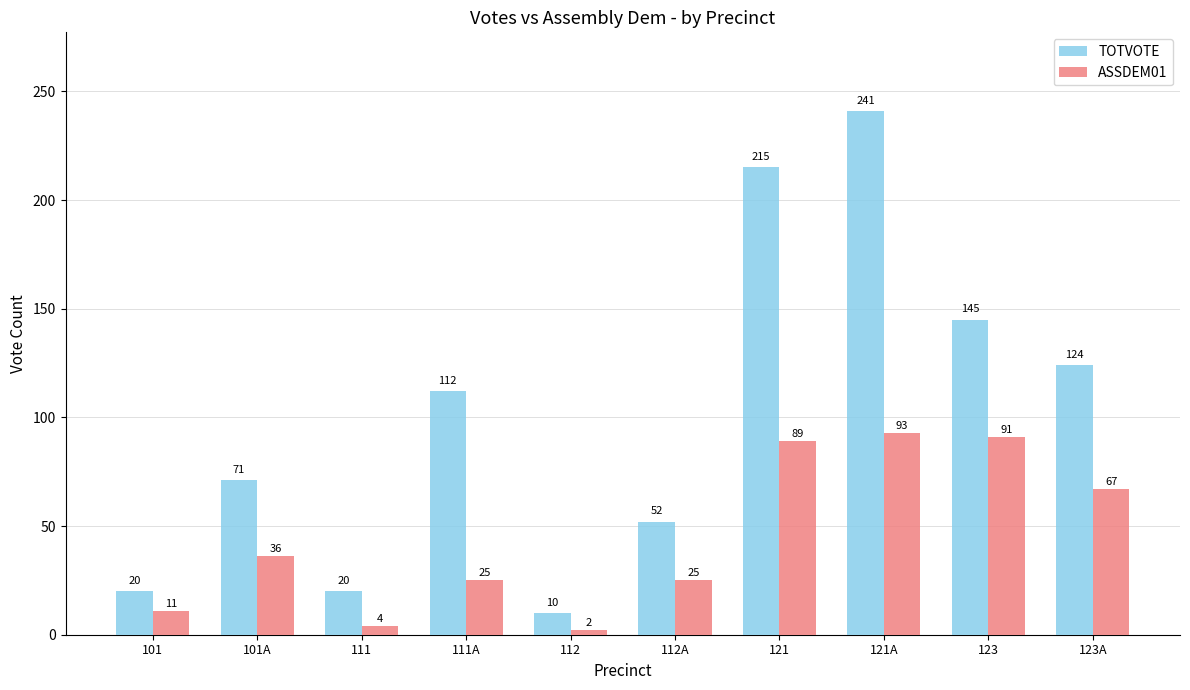

At which category is the sum across all series the highest?

121A